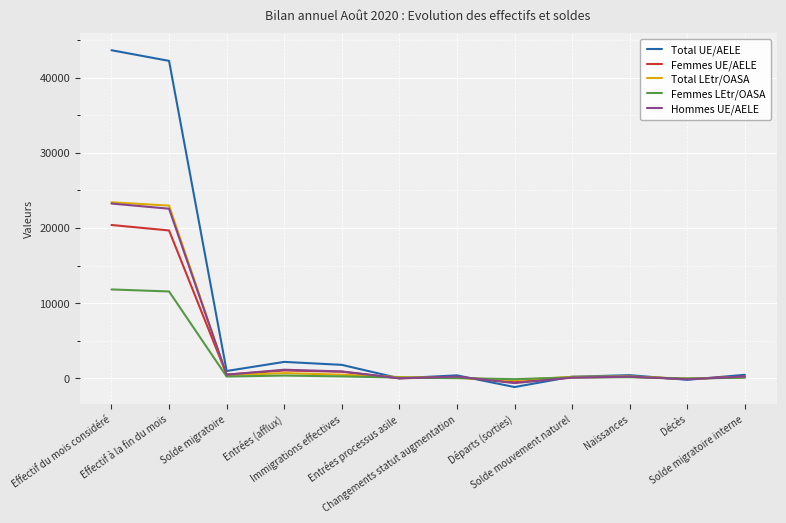

What is the sum of all Total LEtr/OASA values?

48473